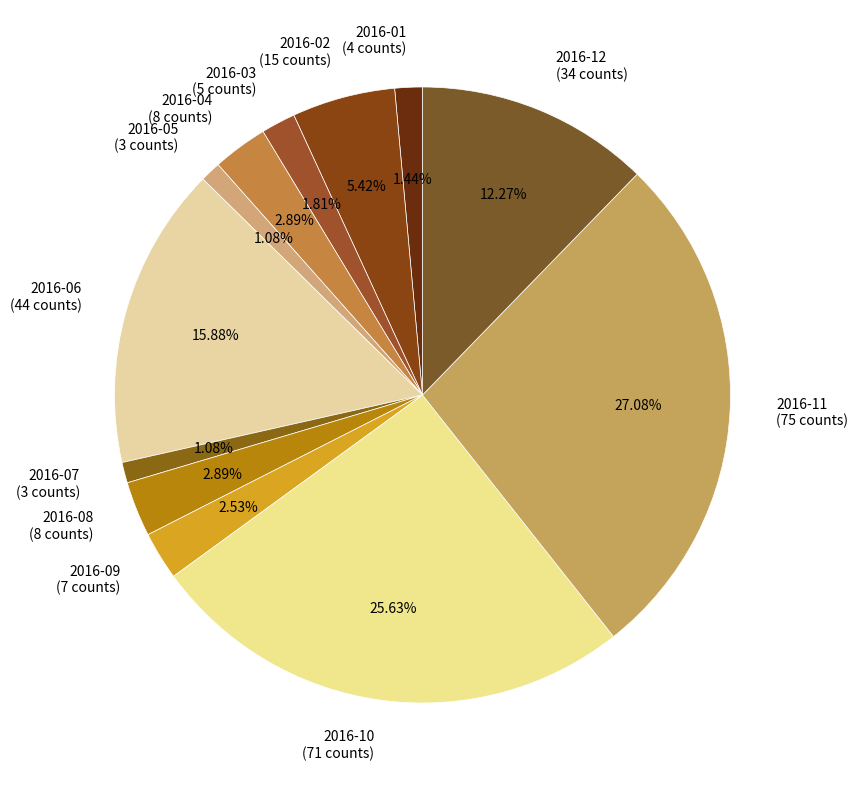

True or false: 2016-11 accounts for 27% of the total.

True